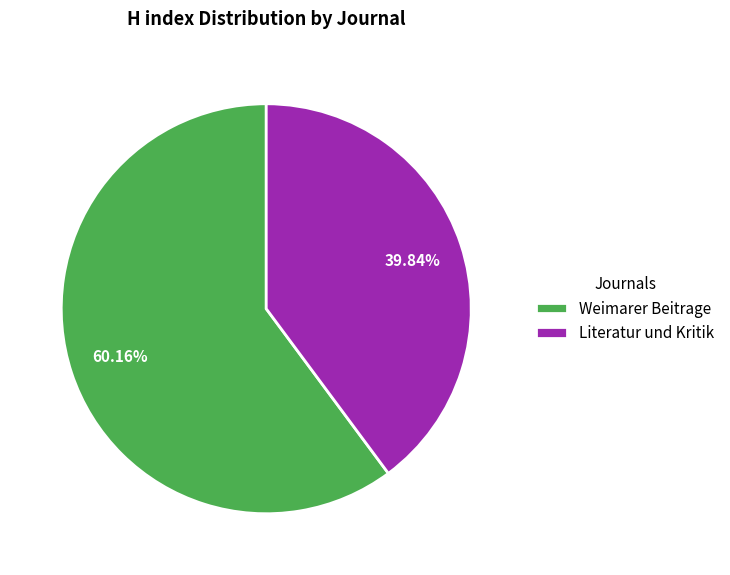

How many slices are in this pie chart?

2